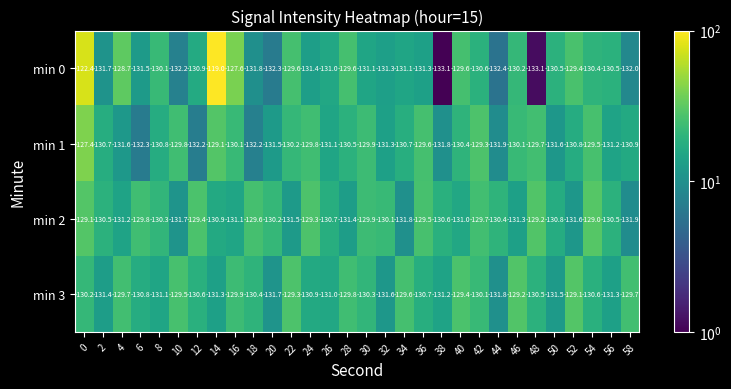

What is the sum of the min 0 values at 28 and 40?

-259.2